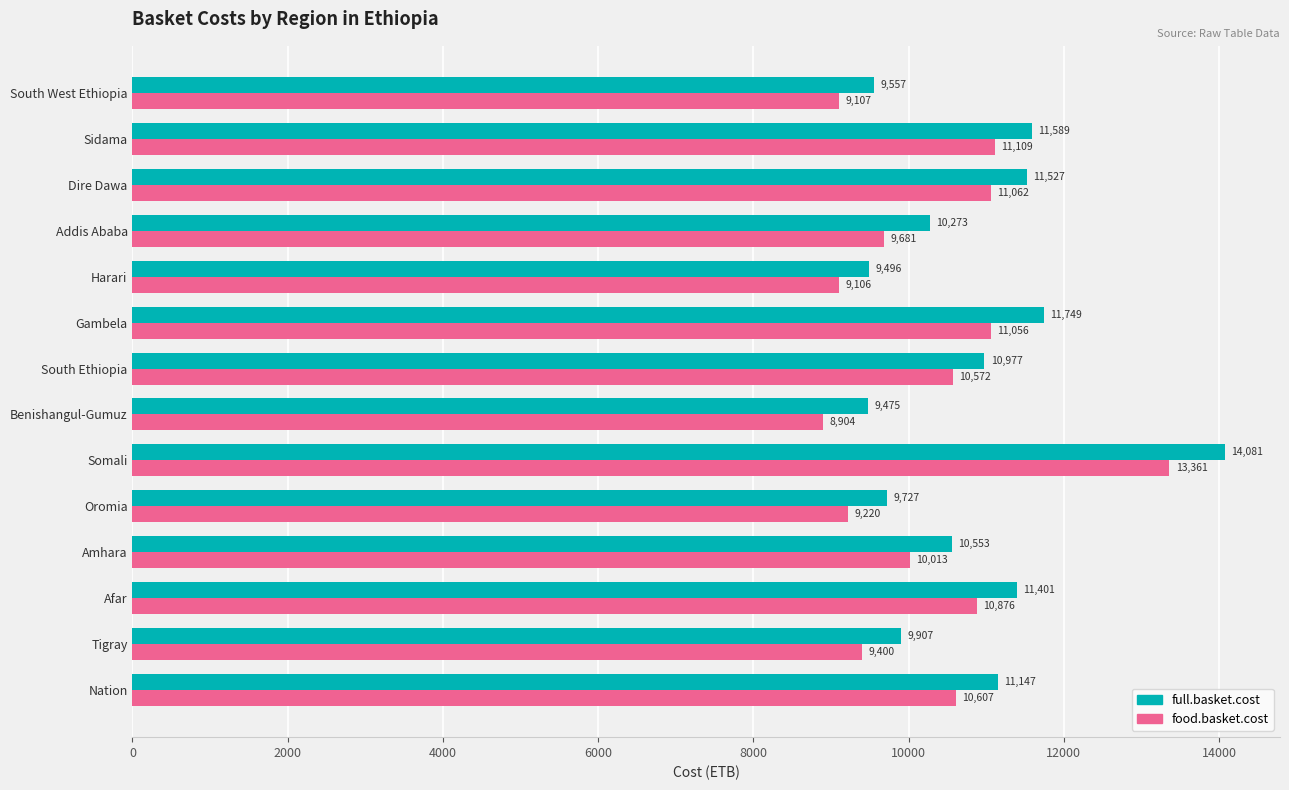

What is the difference between the highest and lowest values at South Ethiopia?

405.0